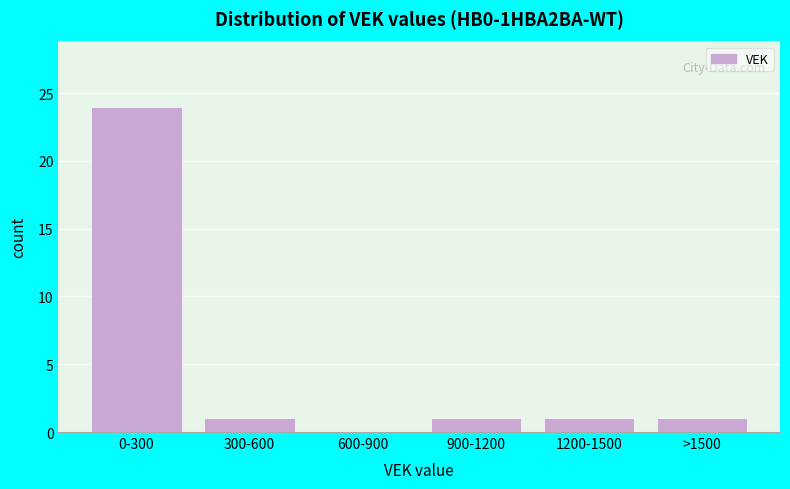

Reading left to right, extract all data points from this chart.

0-300=24	300-600=1	600-900=0	900-1200=1	1200-1500=1	>1500=1